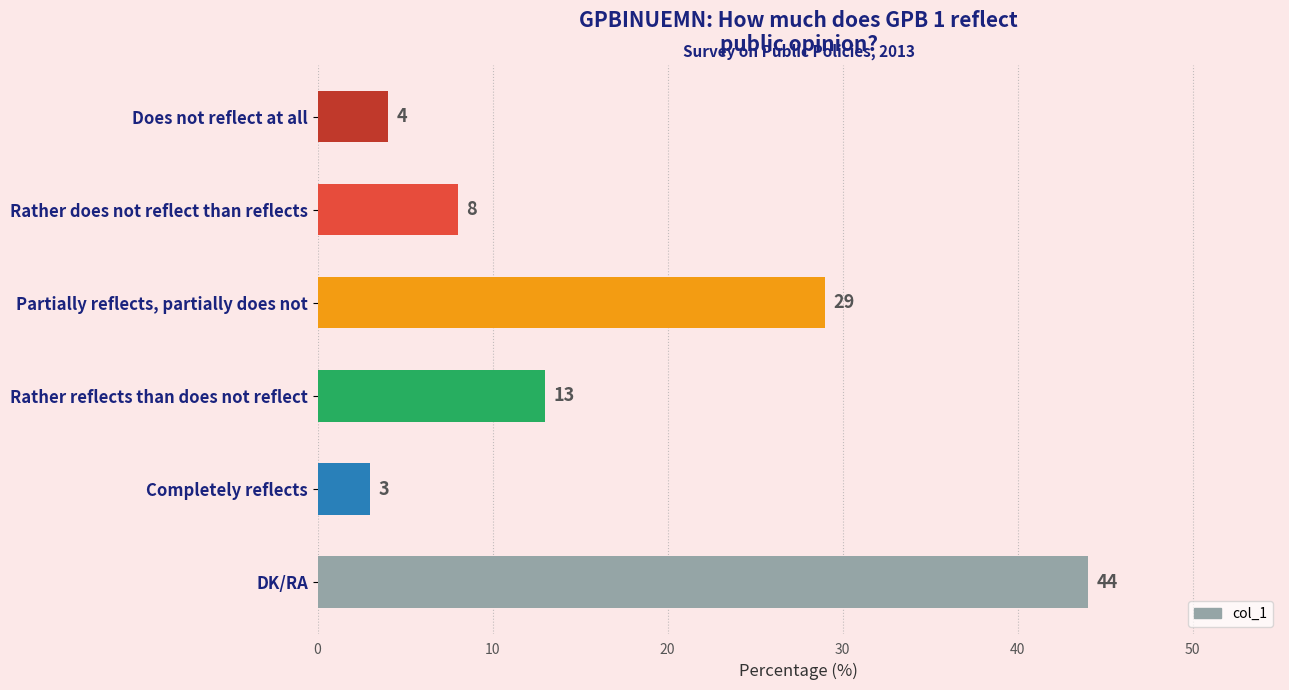

Which has a higher value, Does not reflect at all or Completely reflects?

Does not reflect at all